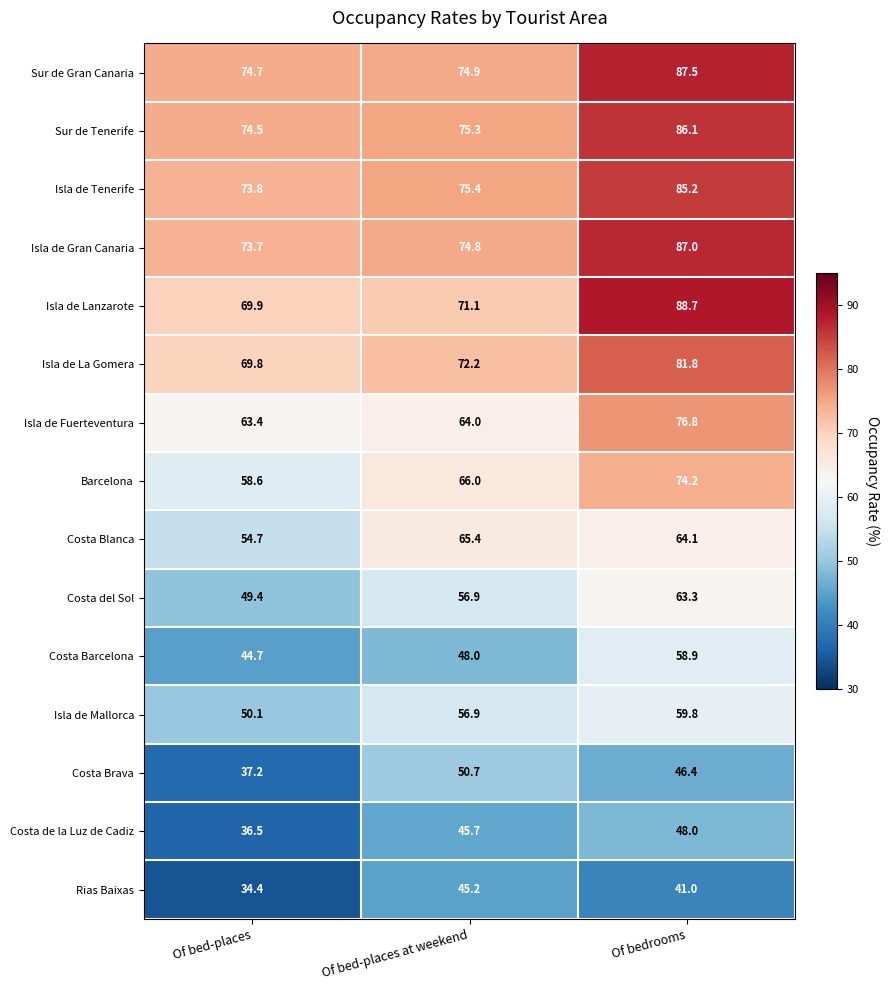

Rank the series at Of bed-places from highest to lowest value.

Sur de Gran Canaria, Sur de Tenerife, Isla de Tenerife, Isla de Gran Canaria, Isla de Lanzarote, Isla de La Gomera, Isla de Fuerteventura, Barcelona, Costa Blanca, Isla de Mallorca, Costa del Sol, Costa Barcelona, Costa Brava, Costa de la Luz de Cadiz, Rias Baixas